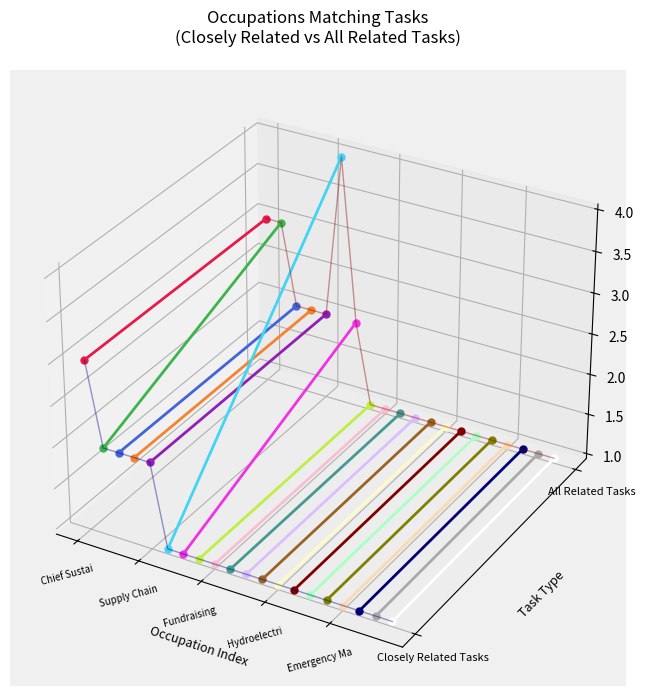

The value at Emergency Management Directors is -0.0. True or false?

False